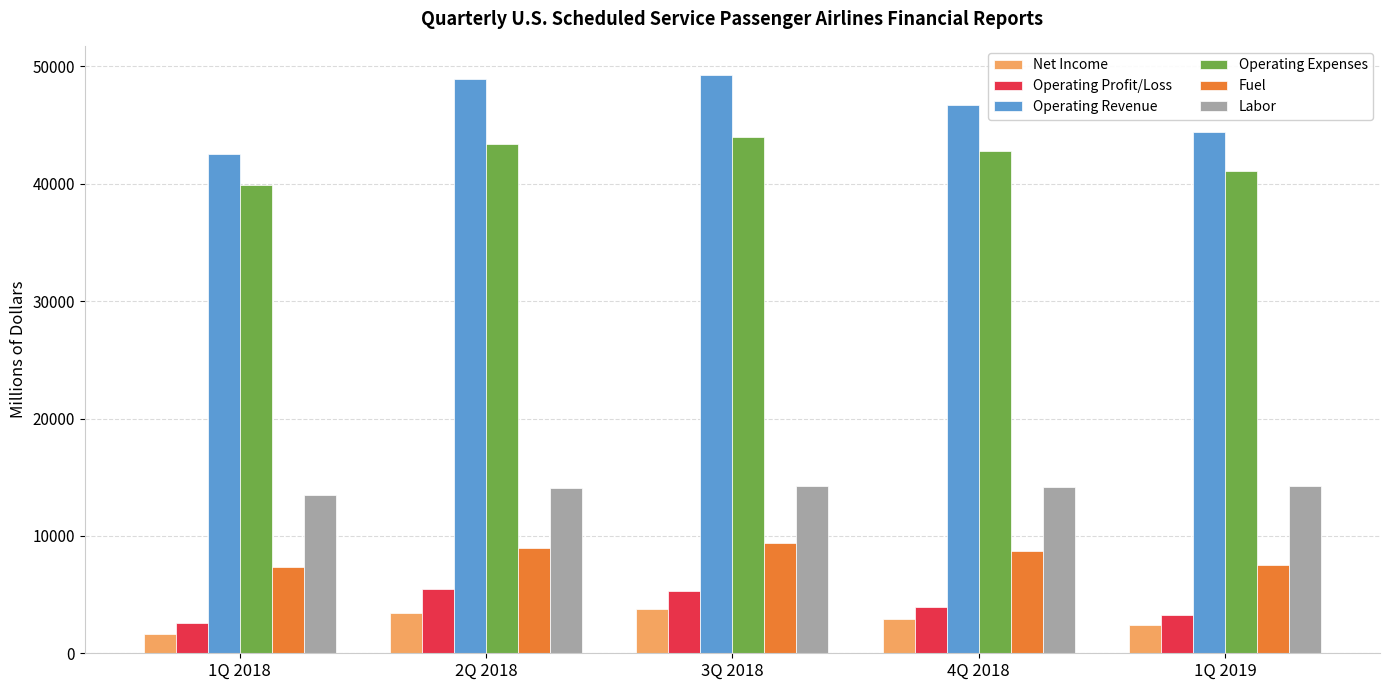

Rank the series at 2Q 2018 from lowest to highest value.

Net Income, Operating Profit/Loss, Fuel, Labor, Operating Expenses, Operating Revenue